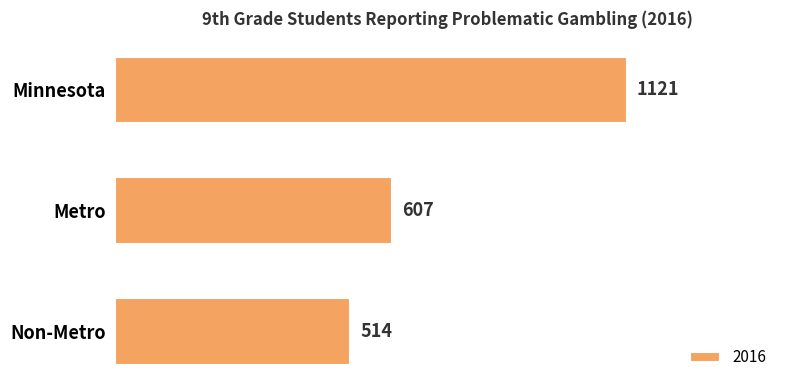

Where is the data nearest to the value 817?

Metro